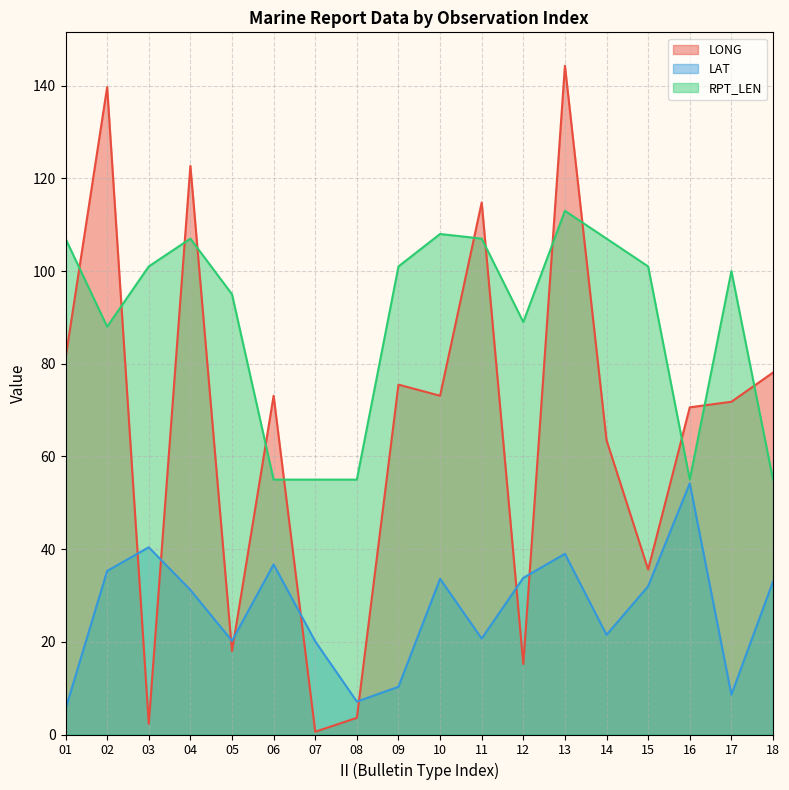

What is the spread (max minus min) of values at 16?

16.4